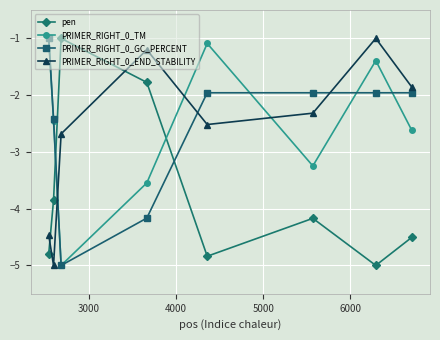

Reading left to right, extract all data points from this chart.

pen: -4.8	-3.8	-1.0	-1.8	-4.8	-4.2	-5.0	-4.5
PRIMER_RIGHT_0_TM: -1.0	-2.5	-5.0	-3.5	-1.1	-3.2	-1.4	-2.6
PRIMER_RIGHT_0_GC_PERCENT: -1.0	-2.4	-5.0	-4.2	-2.0	-2.0	-2.0	-2.0
PRIMER_RIGHT_0_END_STABILITY: -4.5	-5.0	-2.7	-1.2	-2.5	-2.3	-1.0	-1.9